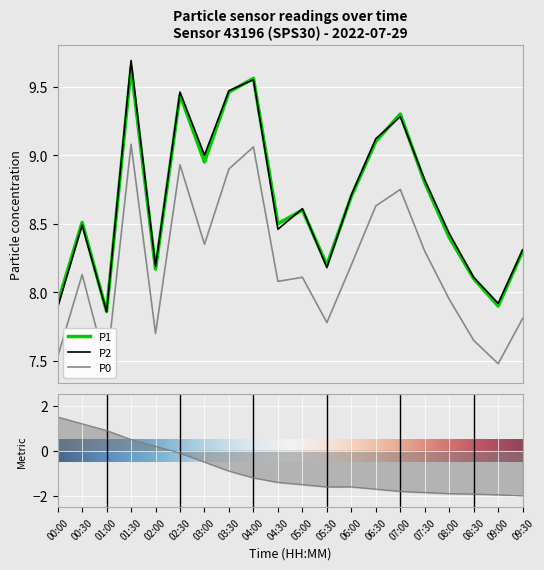

At which label is P1 closest to 8?

00:00